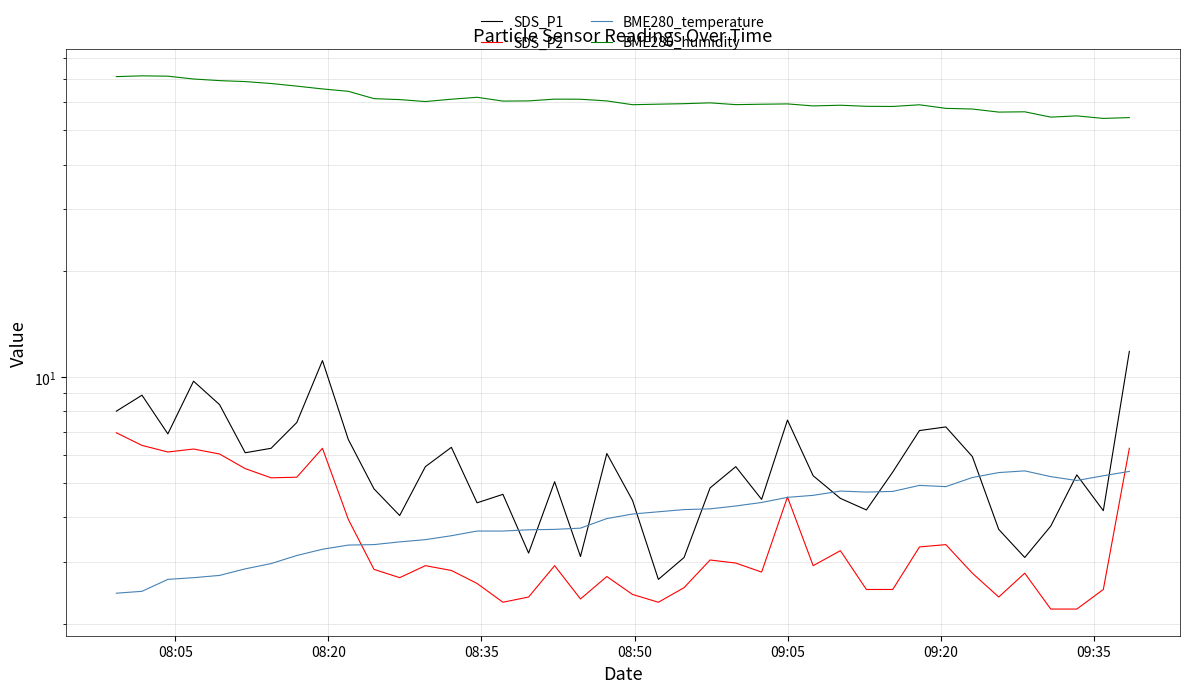

How many interior local peaks does the BME280_humidity series have?

9